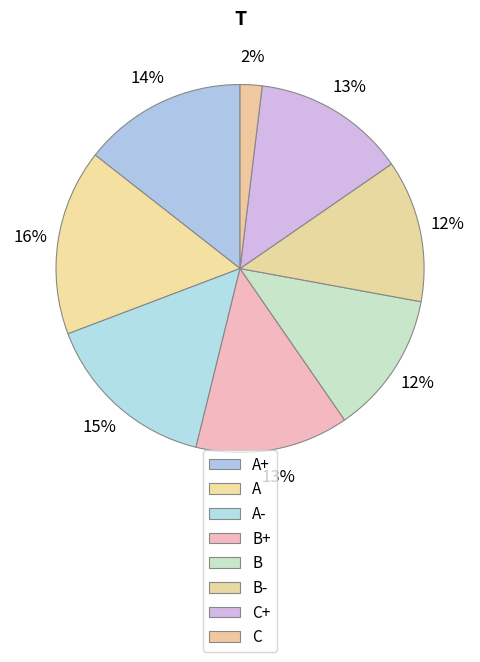

Count the number of slices in the pie.

8